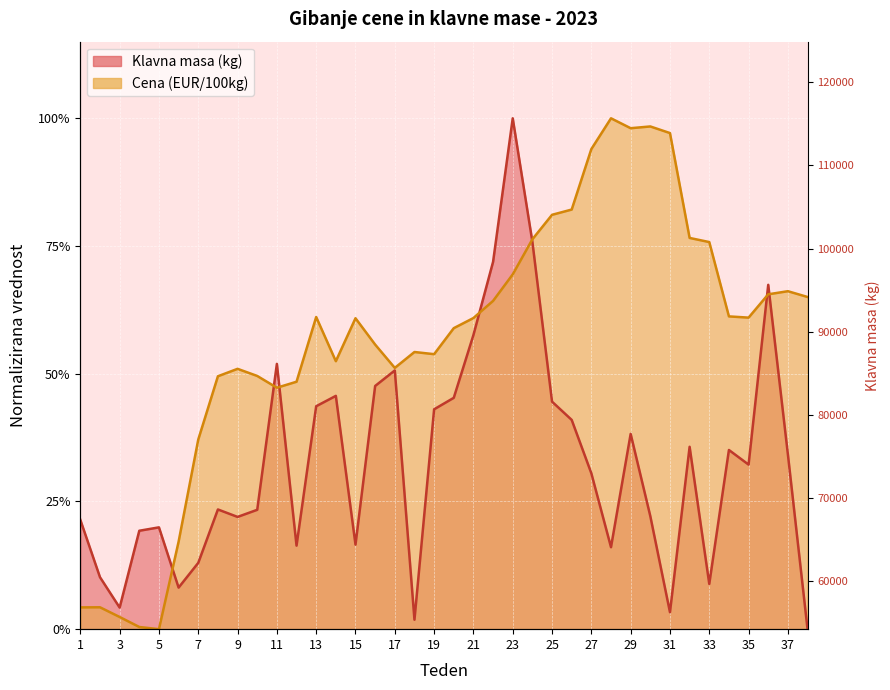

Rank the categories by Klavna masa (kg) value from highest to lowest.

23, 24, 22, 36, 21, 11, 17, 16, 14, 20, 25, 13, 19, 26, 29, 32, 34, 37, 35, 27, 8, 10, 30, 9, 1, 5, 4, 15, 12, 28, 7, 2, 33, 6, 3, 31, 18, 38